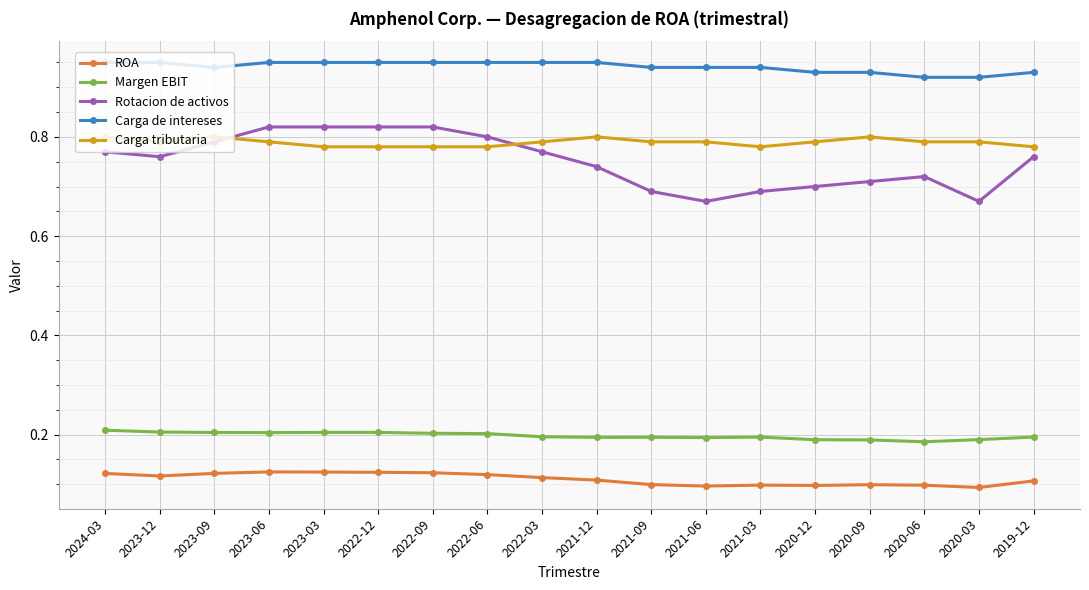

What is the label of the 2nd point from the right?

2020-03